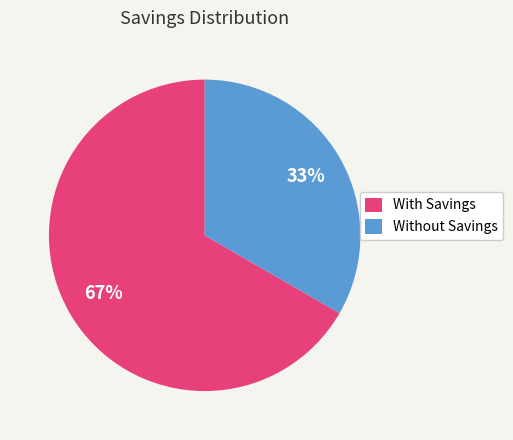

Does any single category account for the majority?

Yes